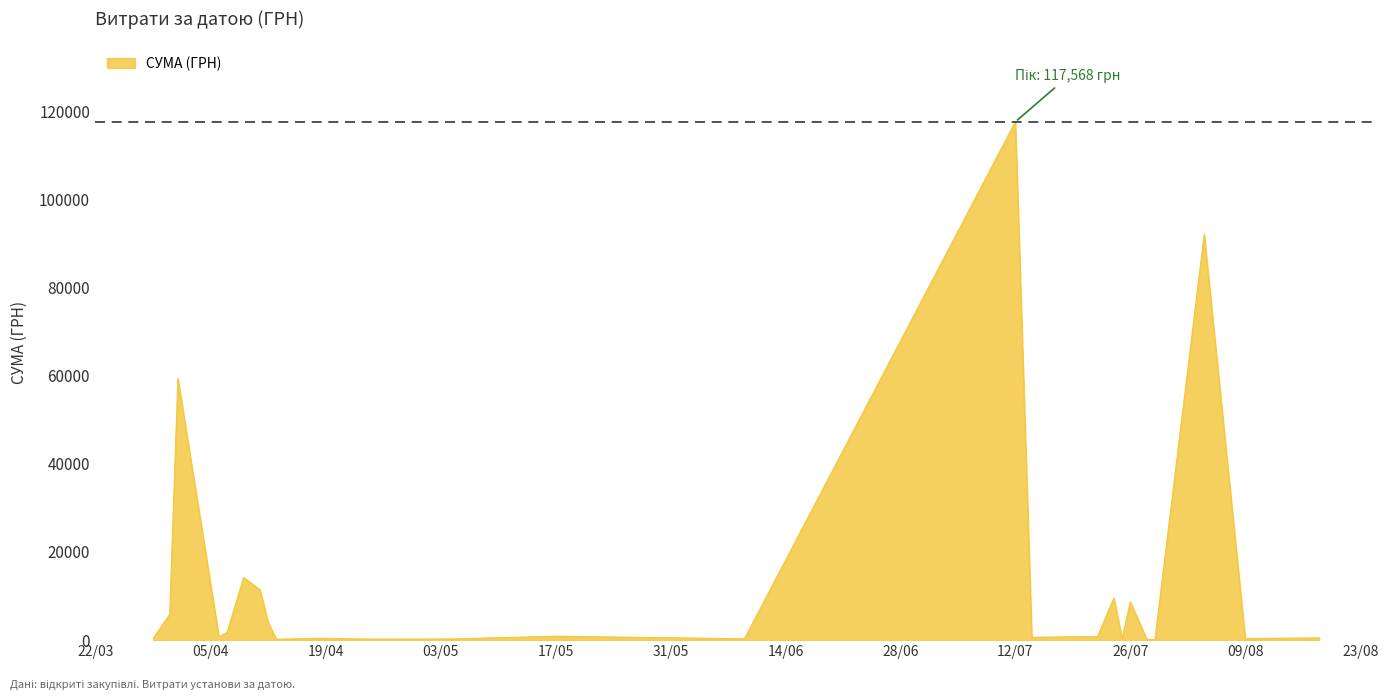

What is the greatest value displayed?

117568.8